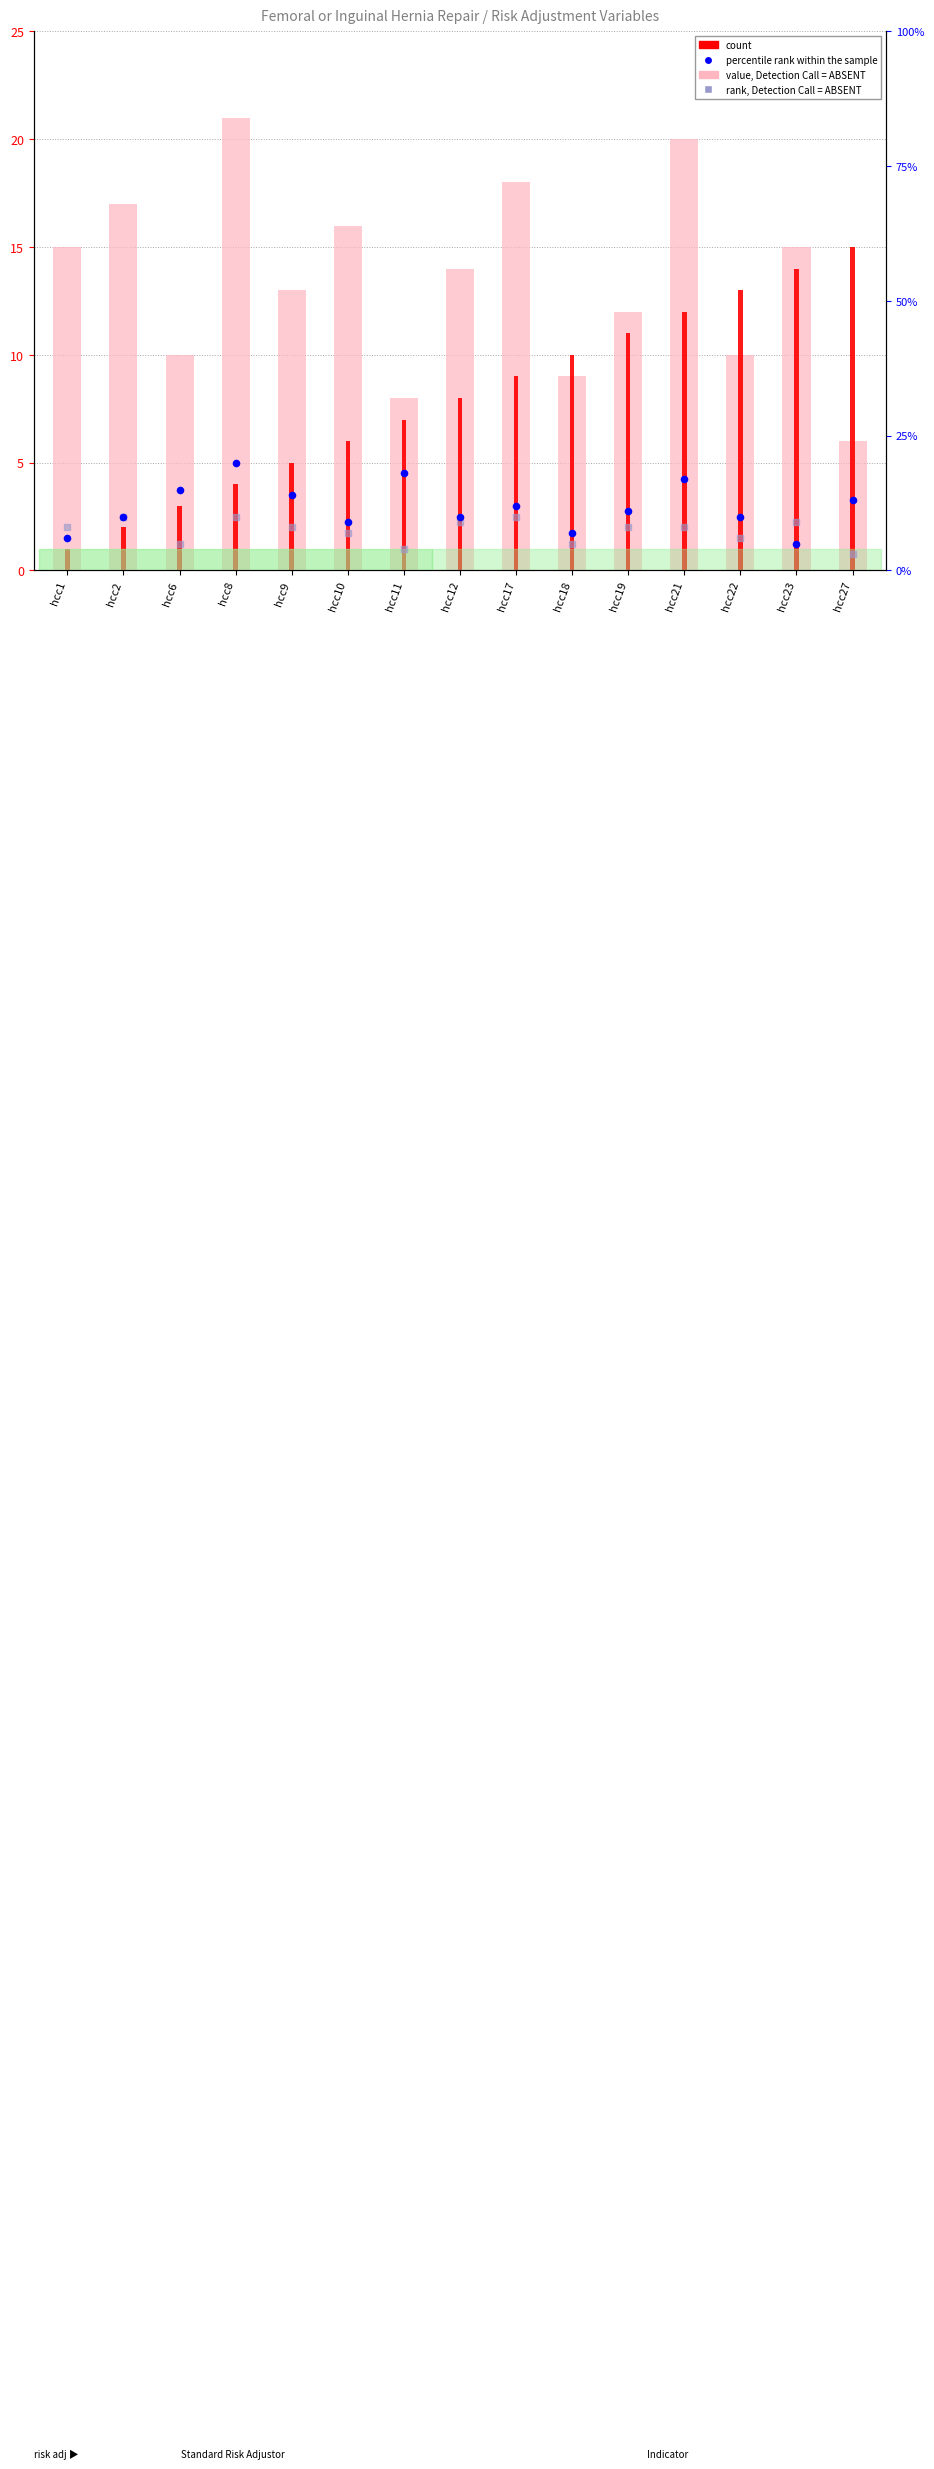

What are all the series names shown in the legend?

value, Detection Call = ABSENT, count, percentile rank within the sample, rank, Detection Call = ABSENT